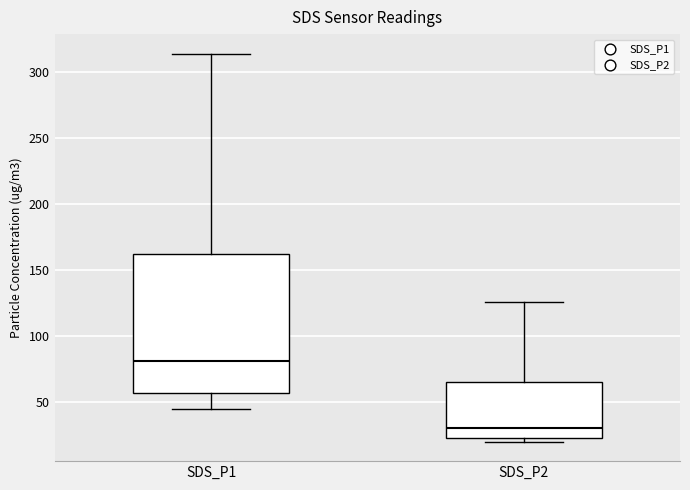

Reading left to right, read every box against the y-axis: the position of its median line, the range the box covers, and the ends of its whiskers. The values are not printed on the chart, so give them approximately, as read against the axis.

SDS_P1: median 80, box 55 to 160, whiskers 45 to 315
SDS_P2: median 30, box 25 to 65, whiskers 20 to 125